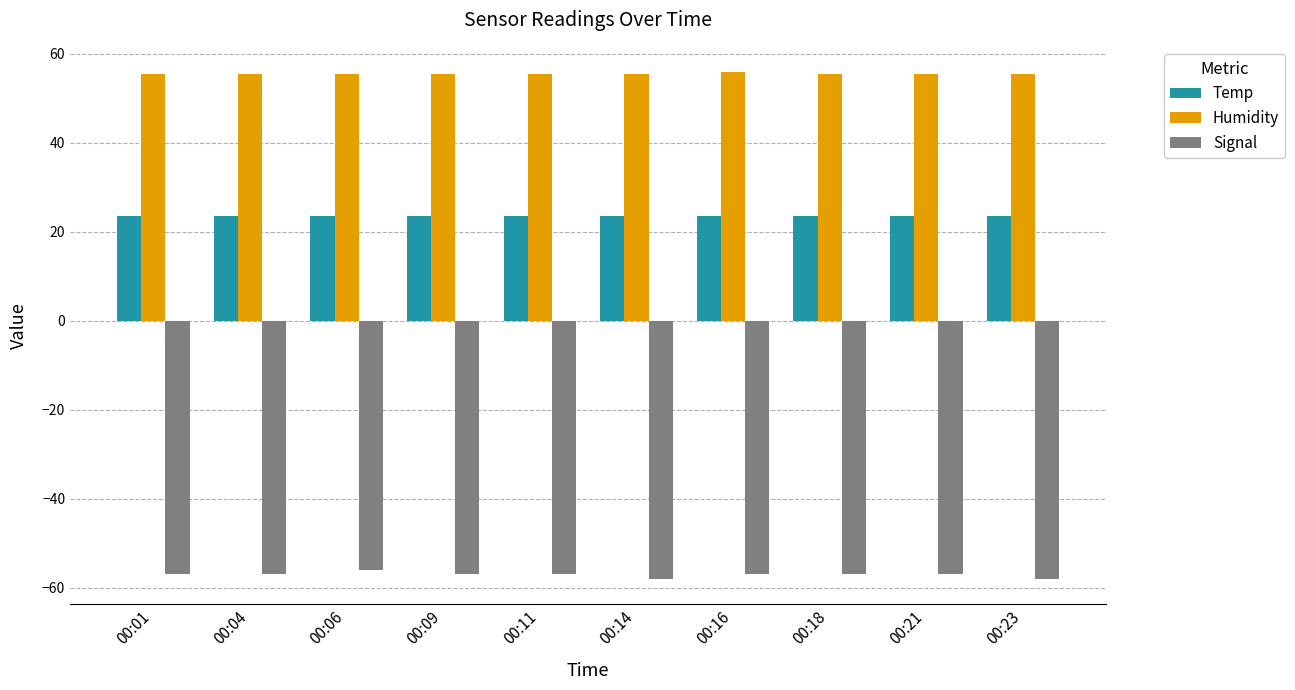

Rank the series at 00:14 from lowest to highest value.

Signal, Temp, Humidity